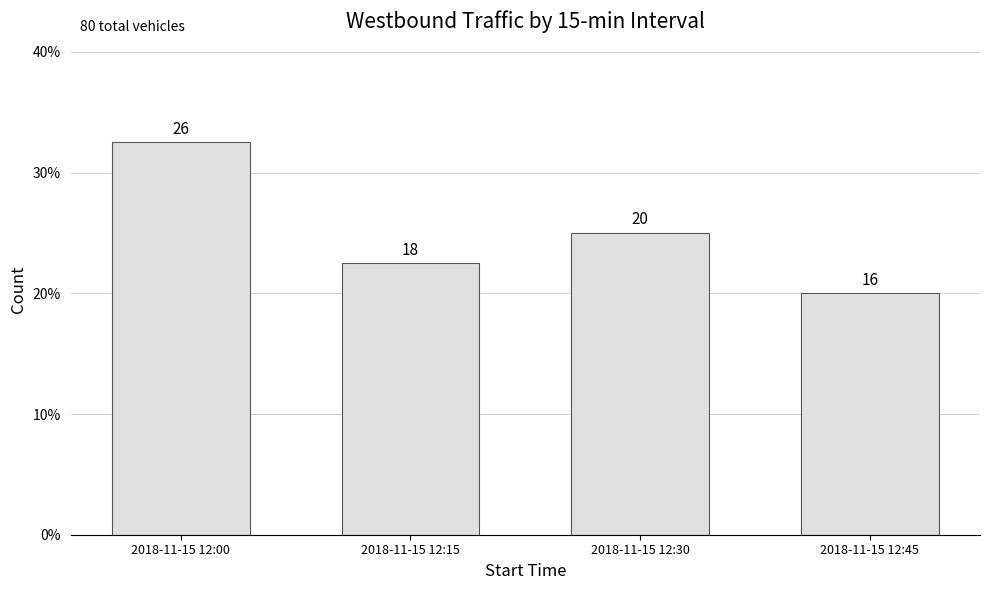

The chart shows a value of 16 at 2018-11-15 12:45. True or false?

True